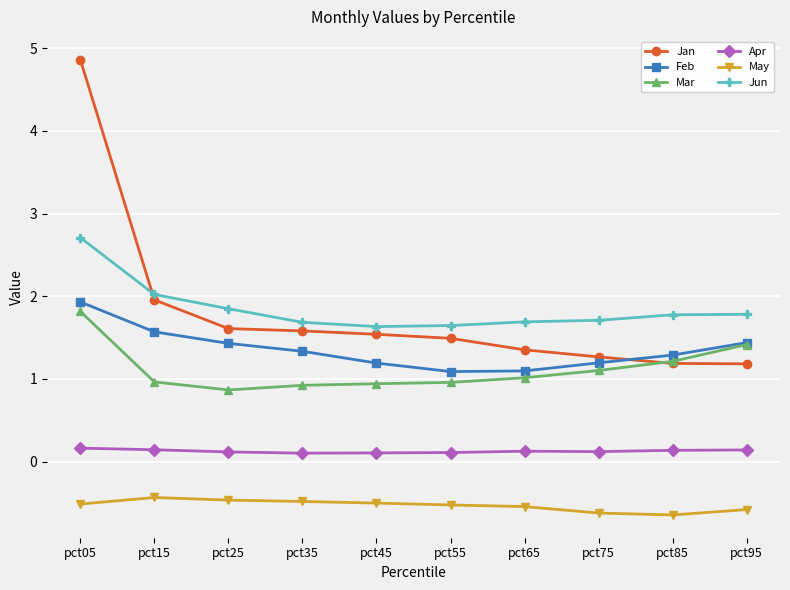

How many intersections are there between Jan and Jun?

1